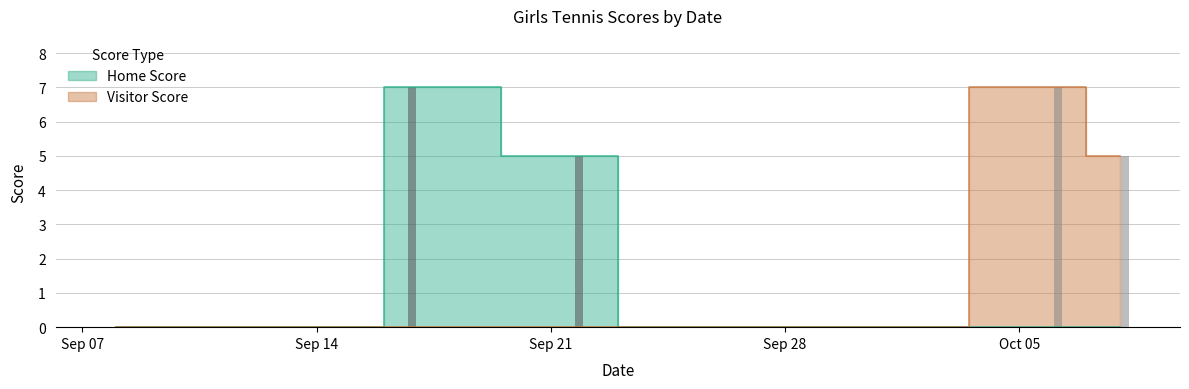

Reading left to right, extract all data points from this chart.

Home Score: 0	0	7	5	0	0	0	0
Visitor Score: 0	0	0	0	0	0	7	5